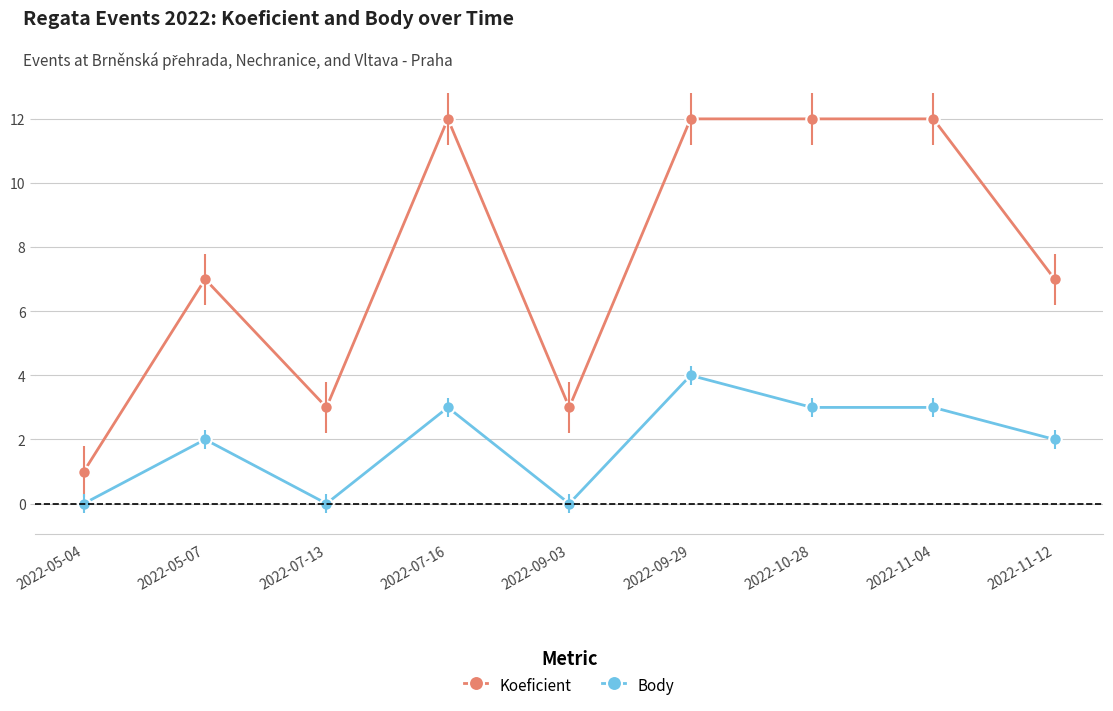

Count the number of data series in this chart.

2